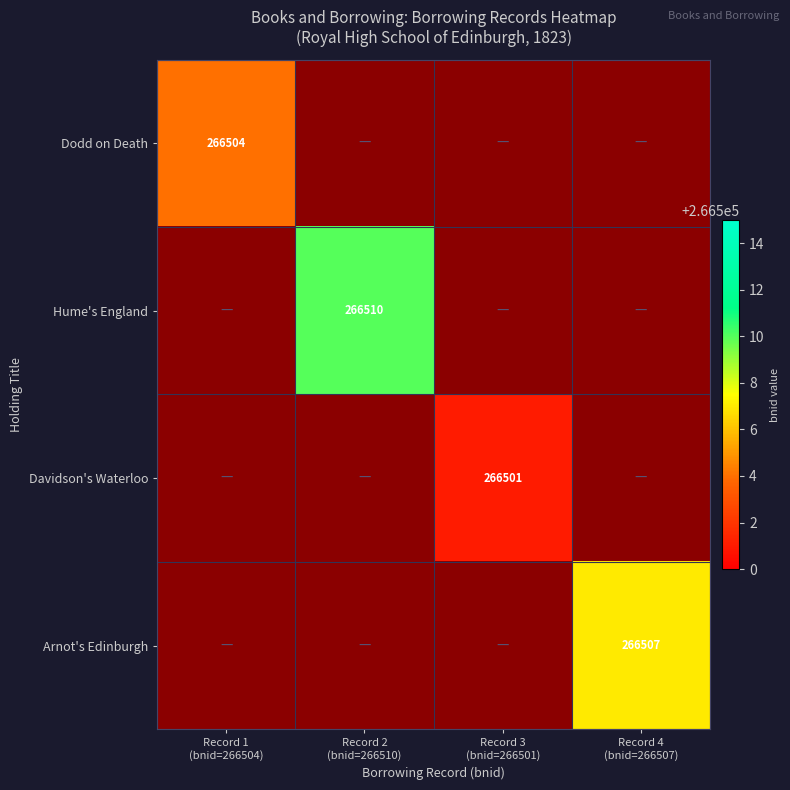

Count the number of data series in this chart.

4